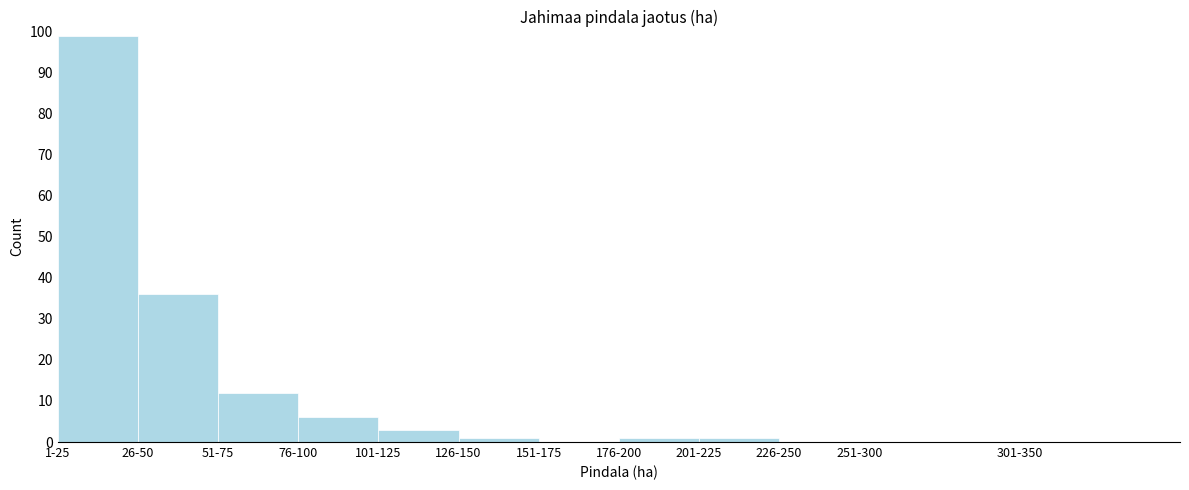

Reading left to right, extract all data points from this chart.

1-25=99	26-50=36	51-75=12	76-100=6	101-125=3	126-150=1	151-175=0	176-200=1	201-225=1	226-250=0	251-300=0	301-350=0